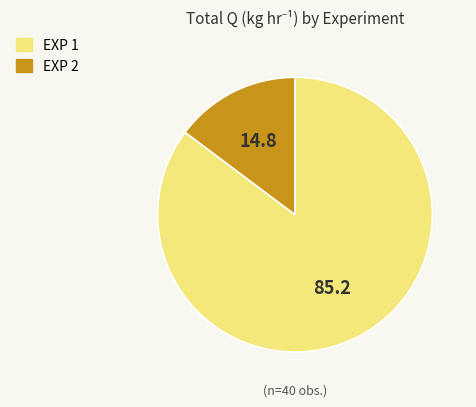

Which slice is the largest?

EXP 1